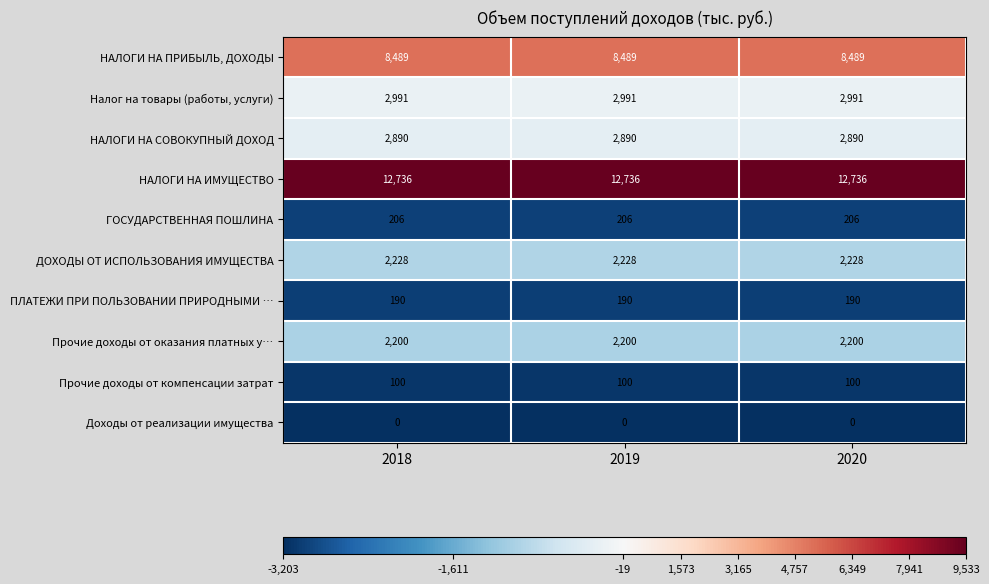

What is the sum of the Прочие доходы от компенсации затрат values at 2019 and 2018?

200